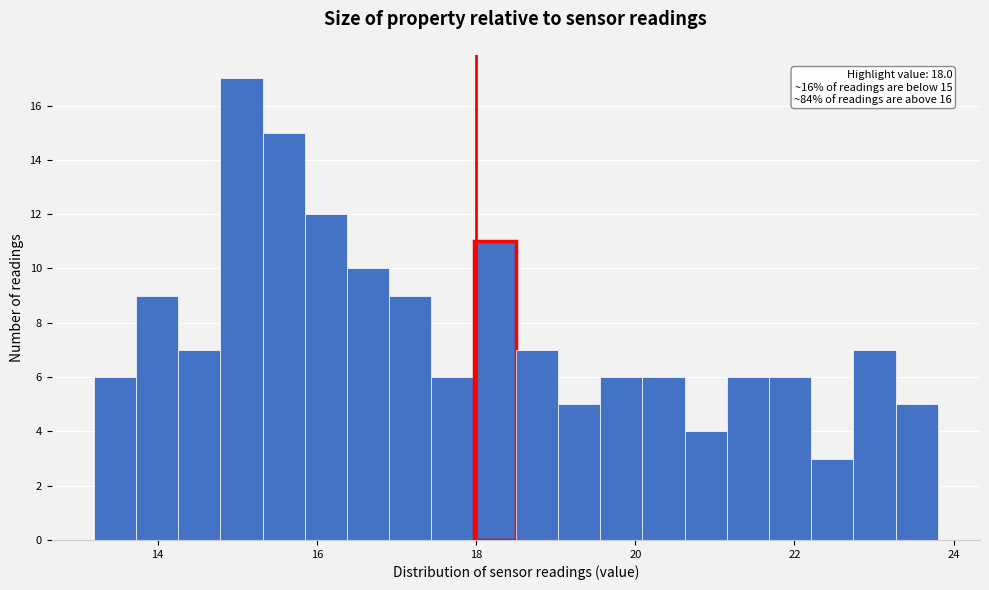

Read against the x-axis, roughly where is the centre of the tallest bar?

15.0